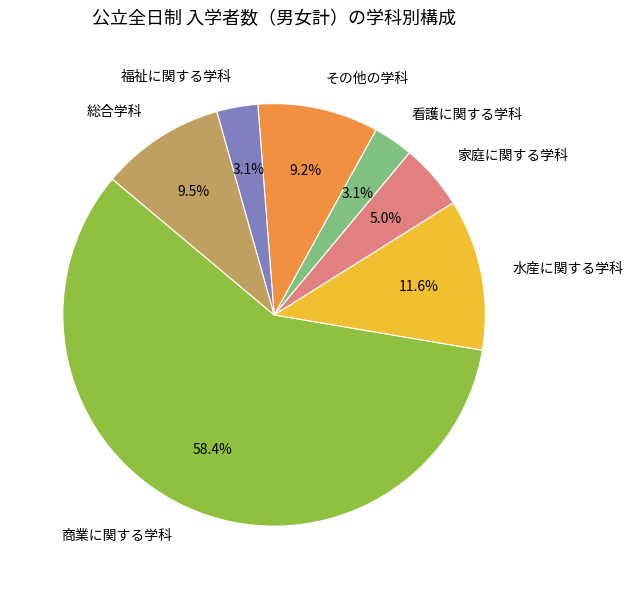

What percentage is the 福祉に関する学科 slice, to the nearest percent?

3%